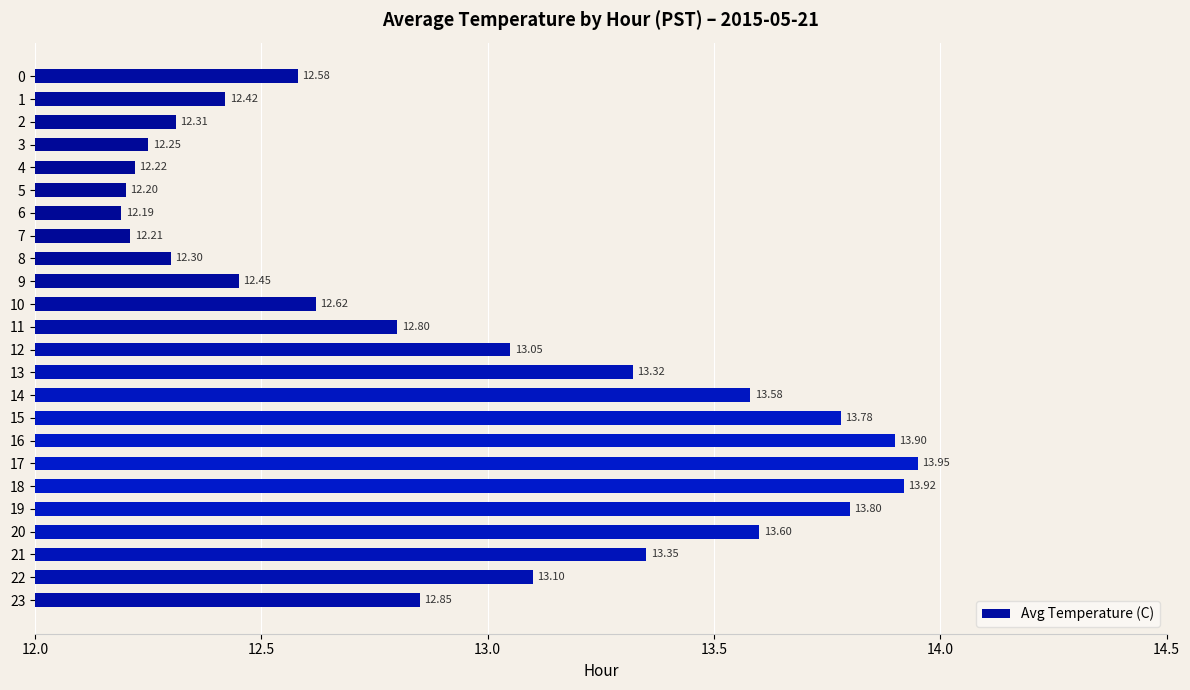

The value at 20 is 22.7. True or false?

False